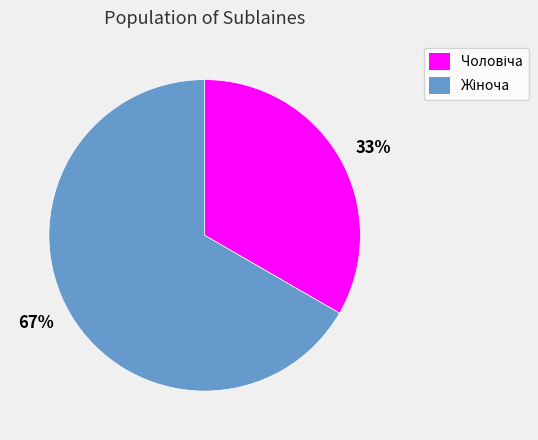

To the nearest percent, what is the average slice percentage?

50%